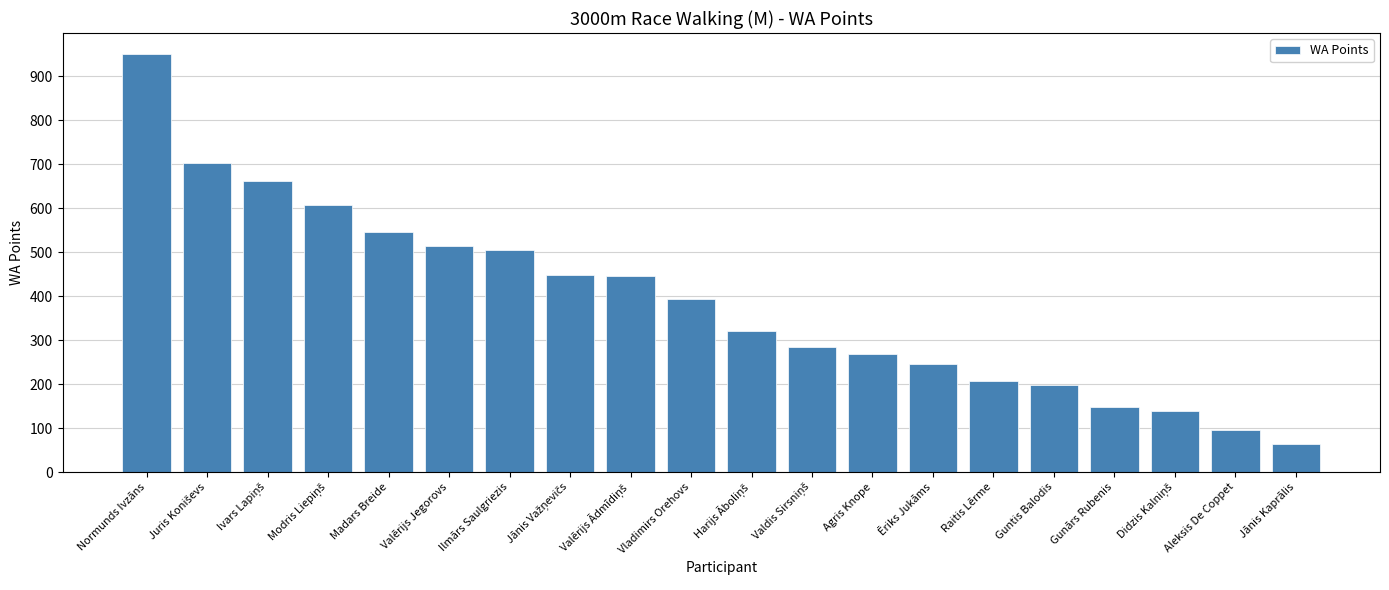

What is the greatest value displayed?

951